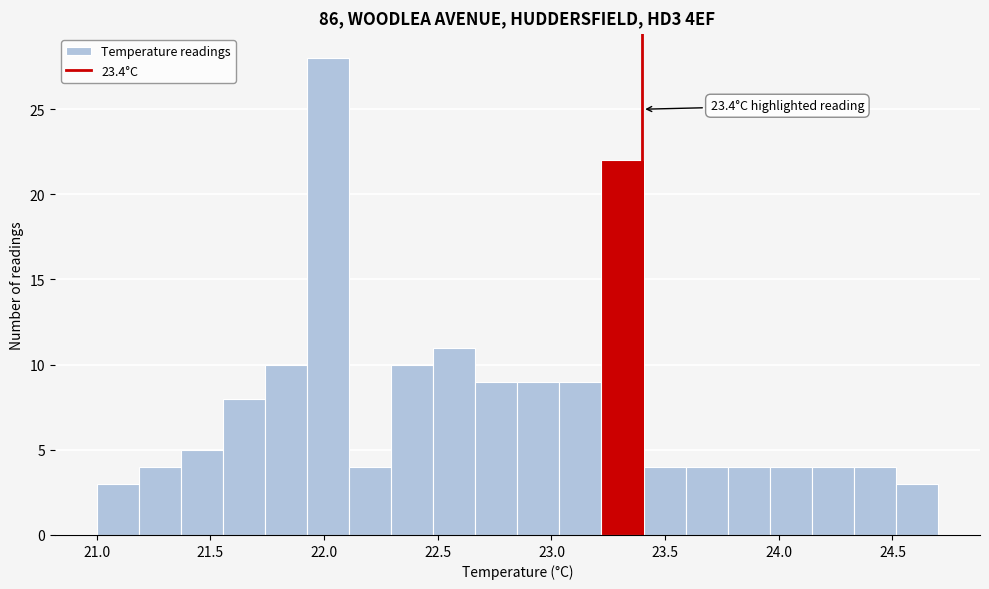

Read against the x-axis, roughly where is the centre of the tallest bar?

22.00